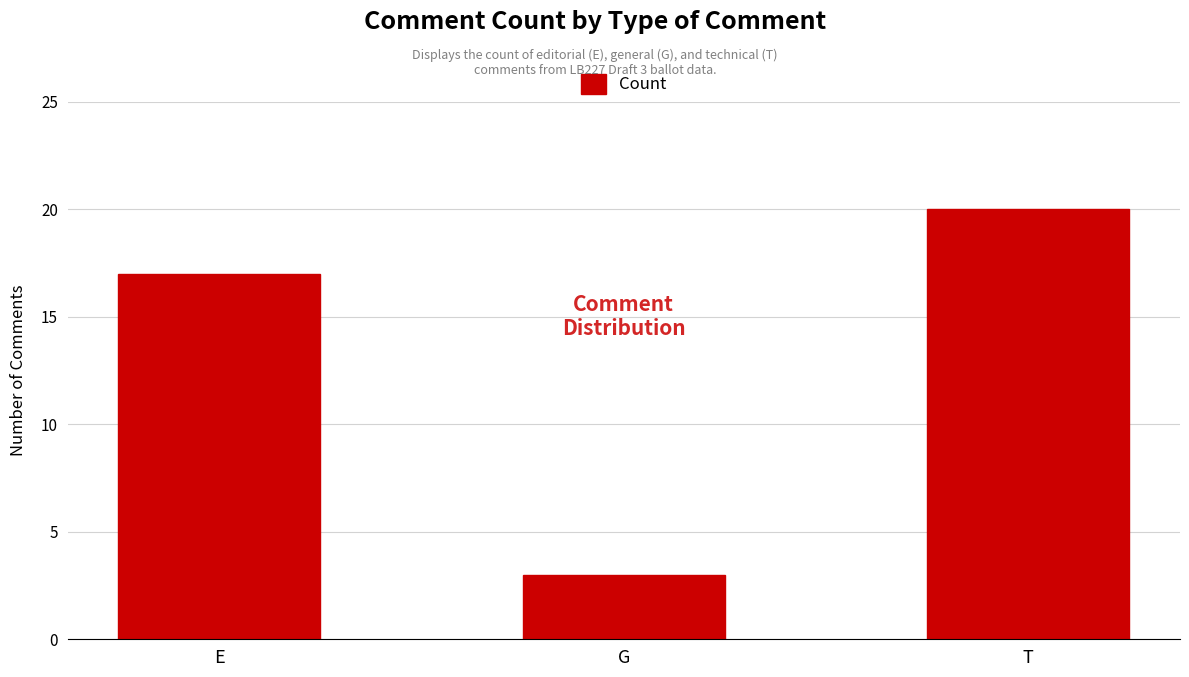

What is the ratio of the value at T to the value at E?

1.2